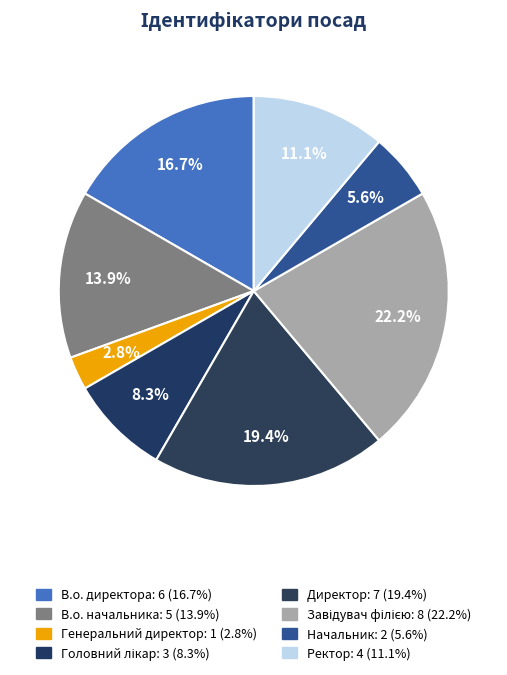

Rank the categories by value from lowest to highest.

Генеральний директор, Начальник, Головний лікар, Ректор, В.о. начальника, В.о. директора, Директор, Завідувач філією